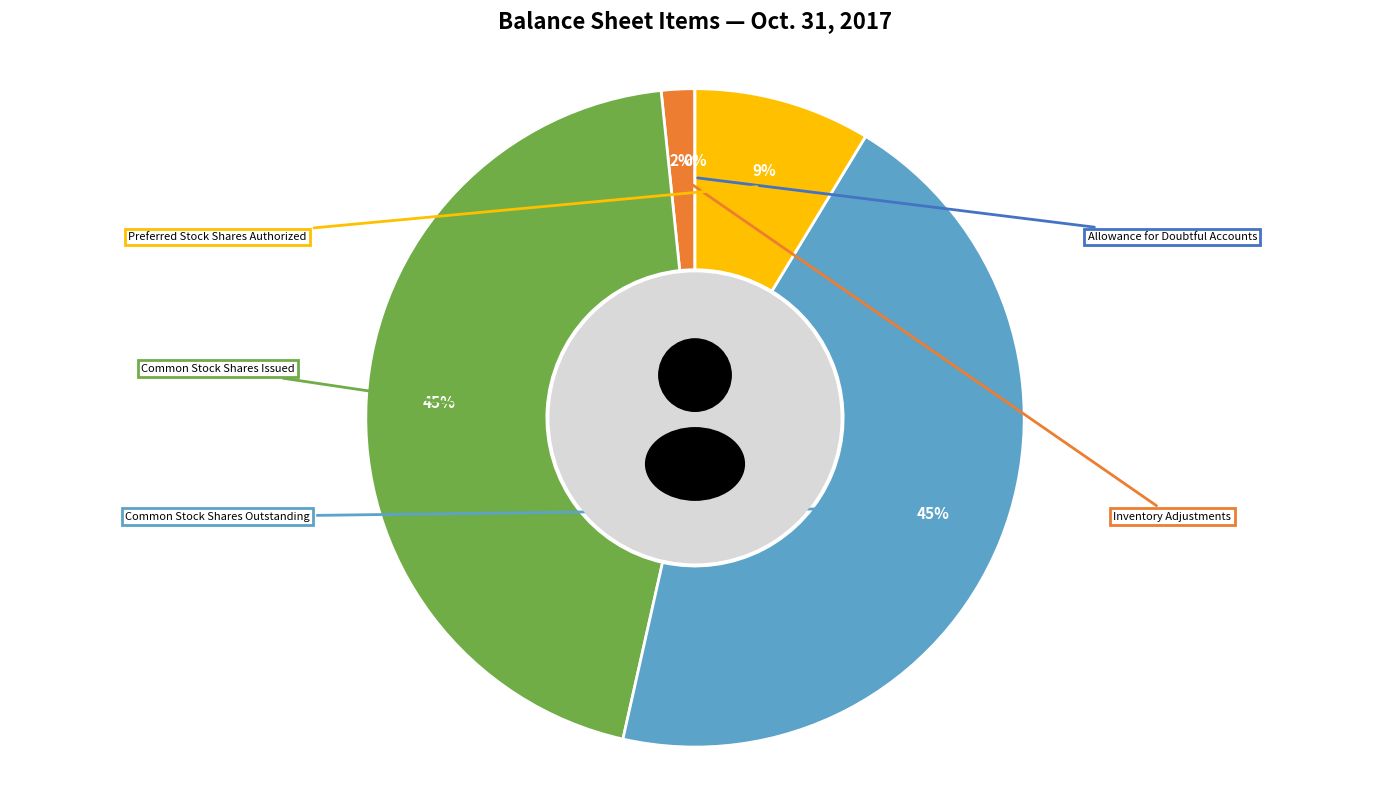

The Common Stock Shares Outstanding slice represents 32% of the pie. True or false?

False